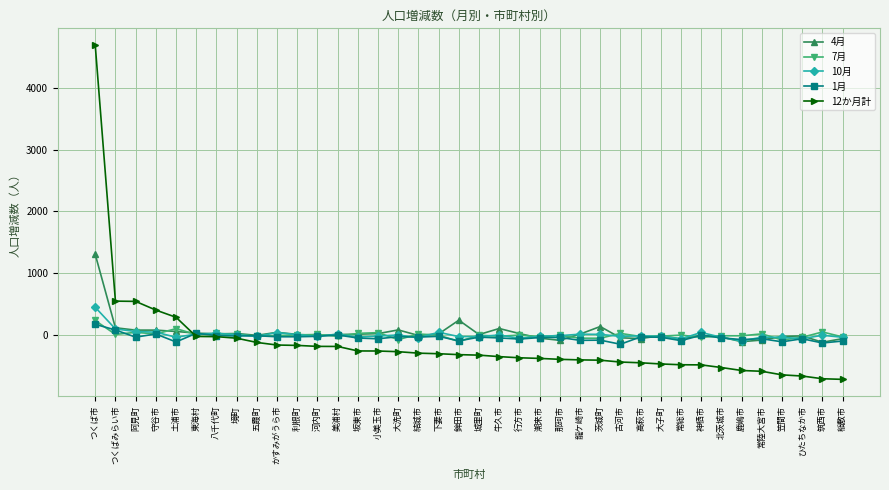

Which label corresponds to the largest value in the chart?

つくば市